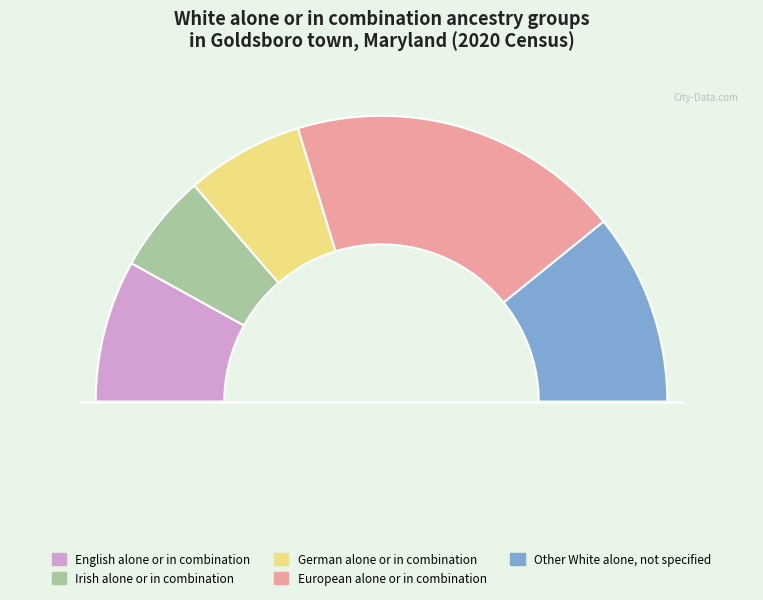

Combined, what portion of the pie is Irish alone or in any combination and Other White alone, not specified?

32.9%